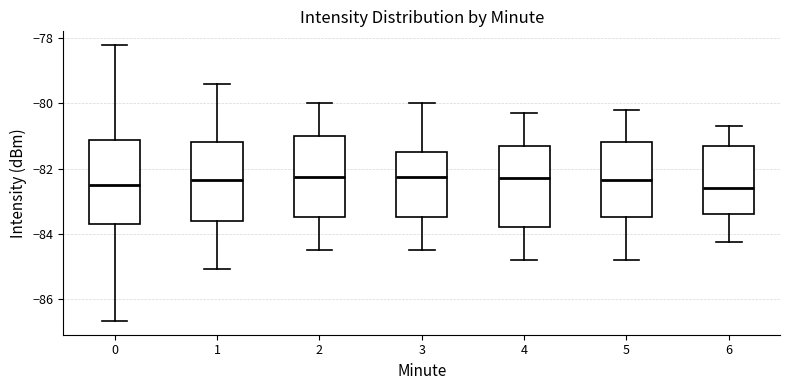

Where is the upper edge of the box at x = 1 on the y-axis? The values are not printed on the chart, so give them approximately, as read against the axis.

-81.2